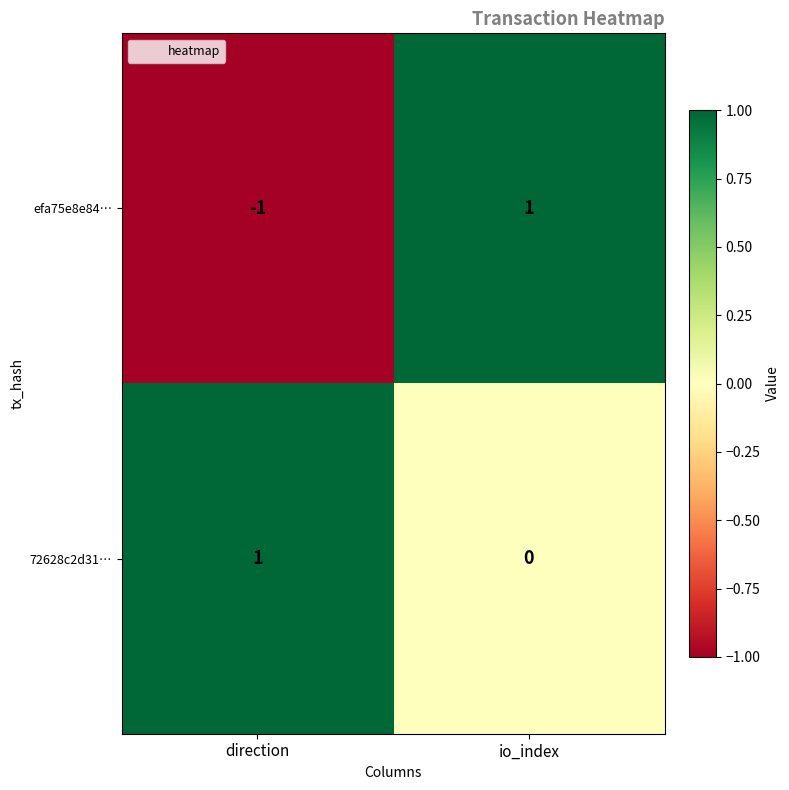

The 72628c2d31… series shows 1 at direction. True or false?

True